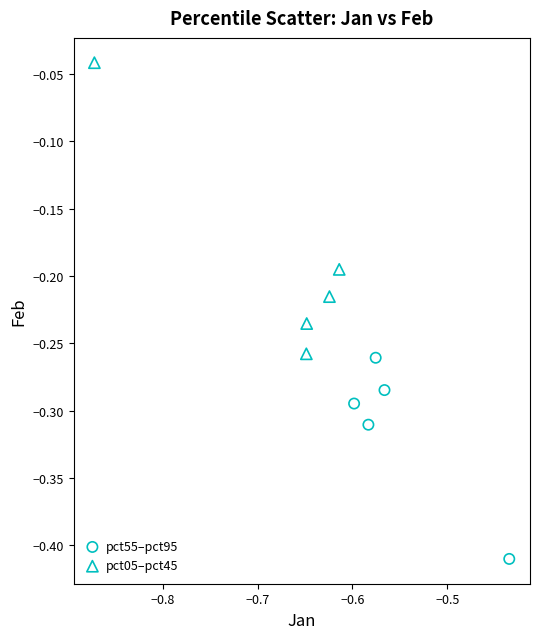

Which series reaches the minimum Y coordinate?

pct55–pct95